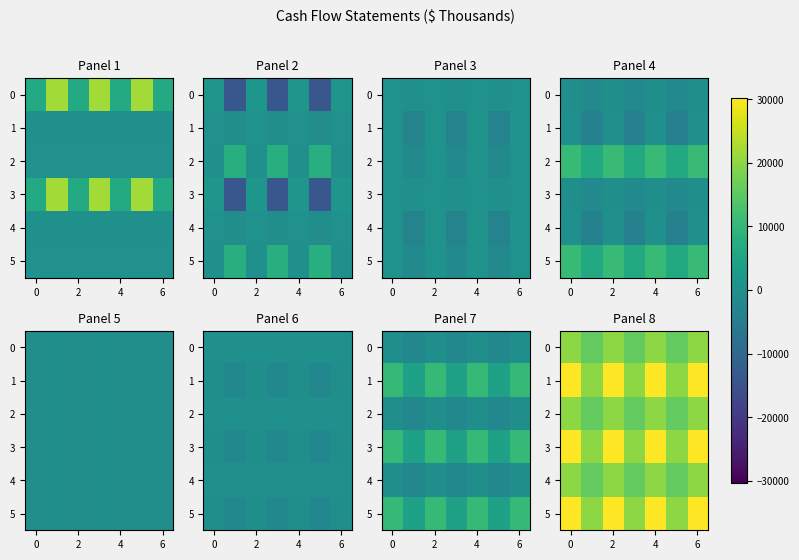

True or false: 3 has a value of 30241 at 4.

True